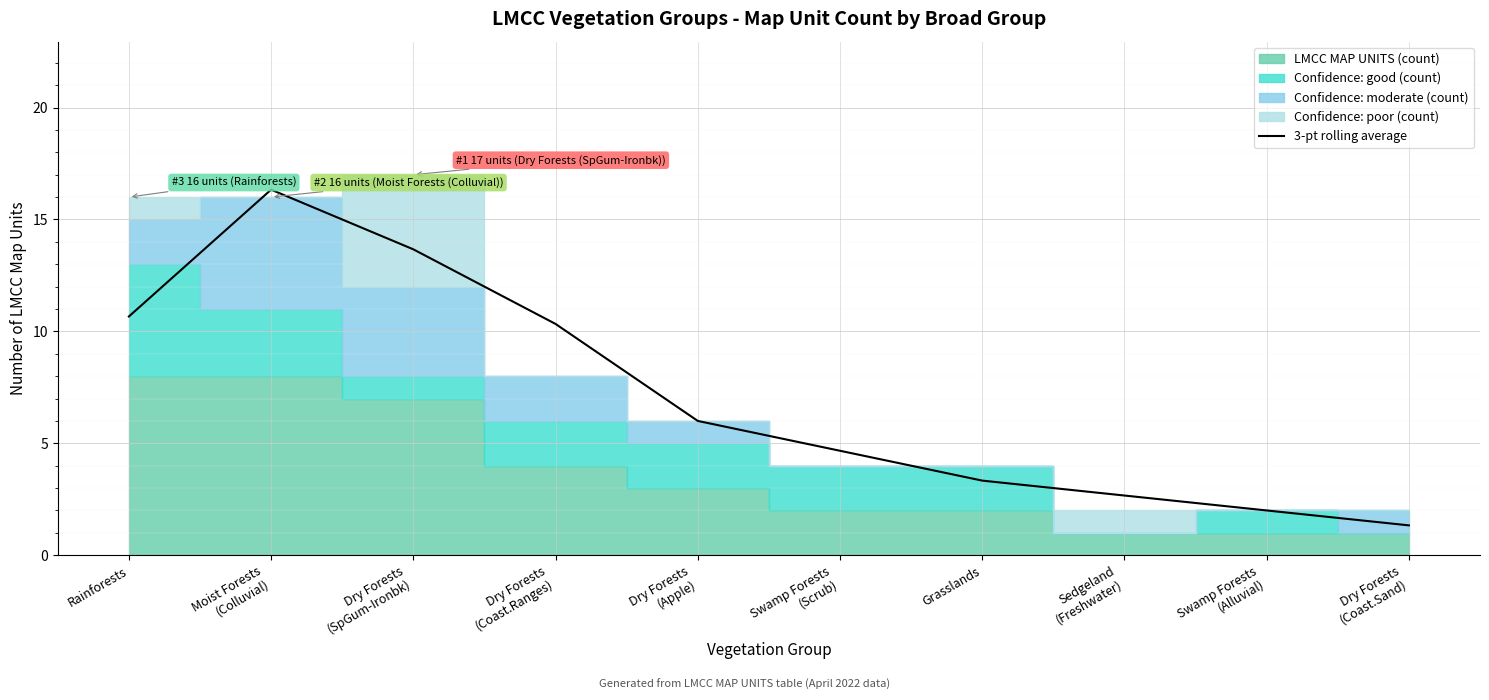

List the labels in order of value, smallest first.

Dry Forests
(Coast.Sand), Swamp Forests
(Alluvial), Sedgeland
(Freshwater), Grasslands, Swamp Forests
(Scrub), Dry Forests
(Apple), Dry Forests
(Coast.Ranges), Rainforests, Dry Forests
(SpGum-Ironbk), Moist Forests
(Colluvial)